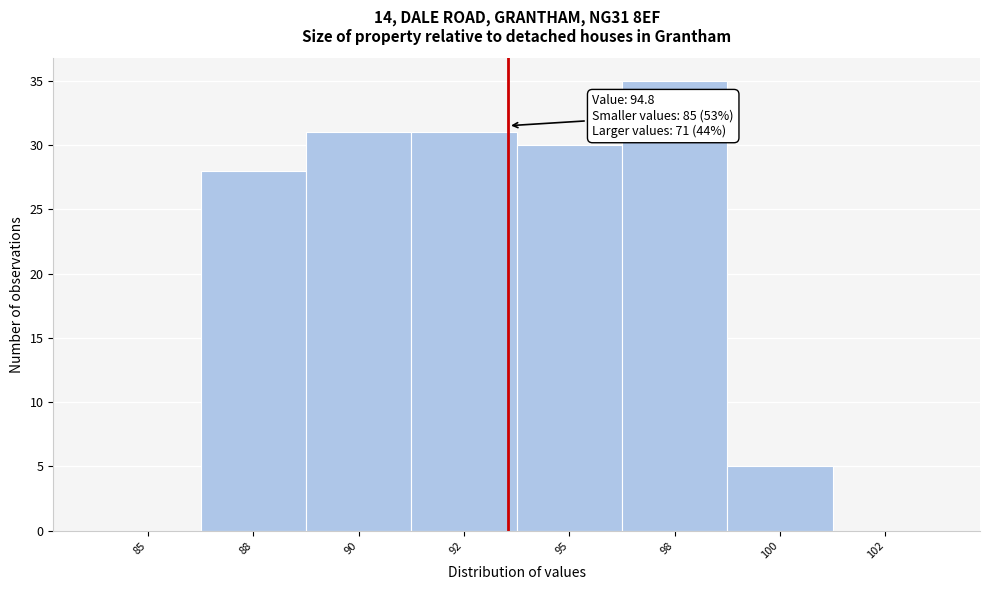

Reading left to right, extract all data points from this chart.

85=0	88=28	90=31	92=31	95=30	98=35	100=5	102=0